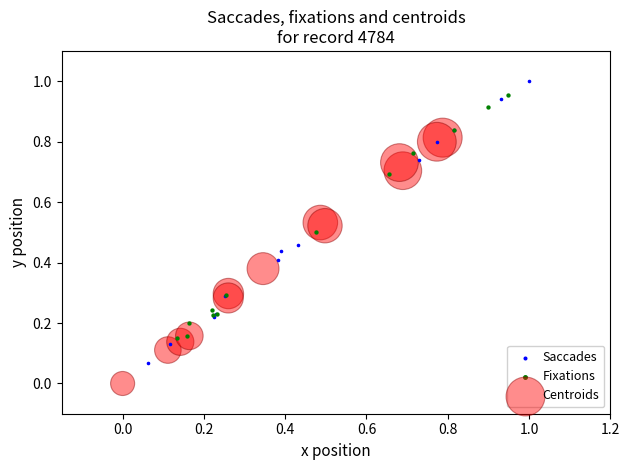

Which series has the widest spread of Y values?

Saccades